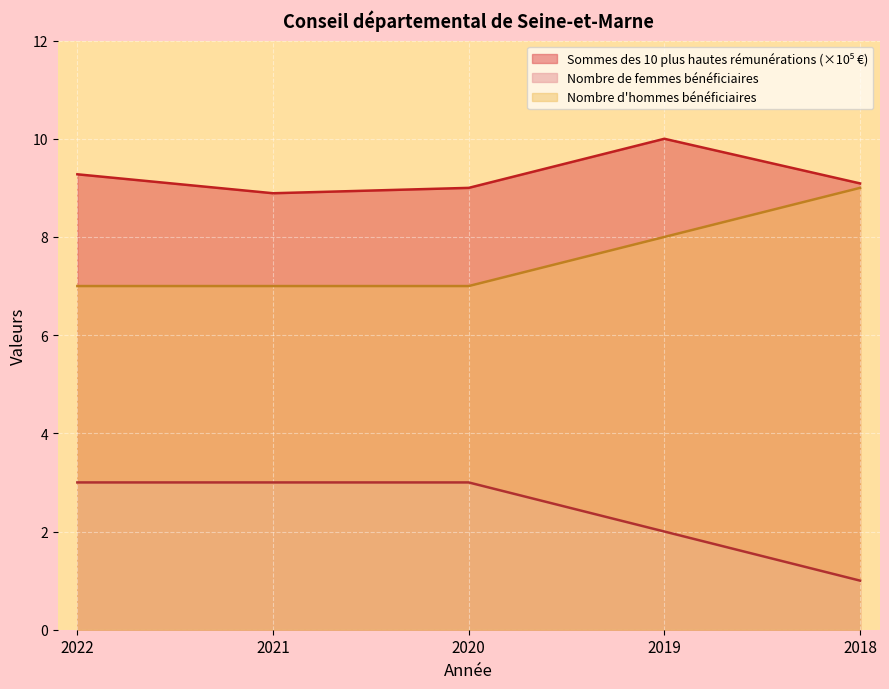

Is it true that Nombre d'hommes bénéficiaires equals 9.0 at 2018?

True